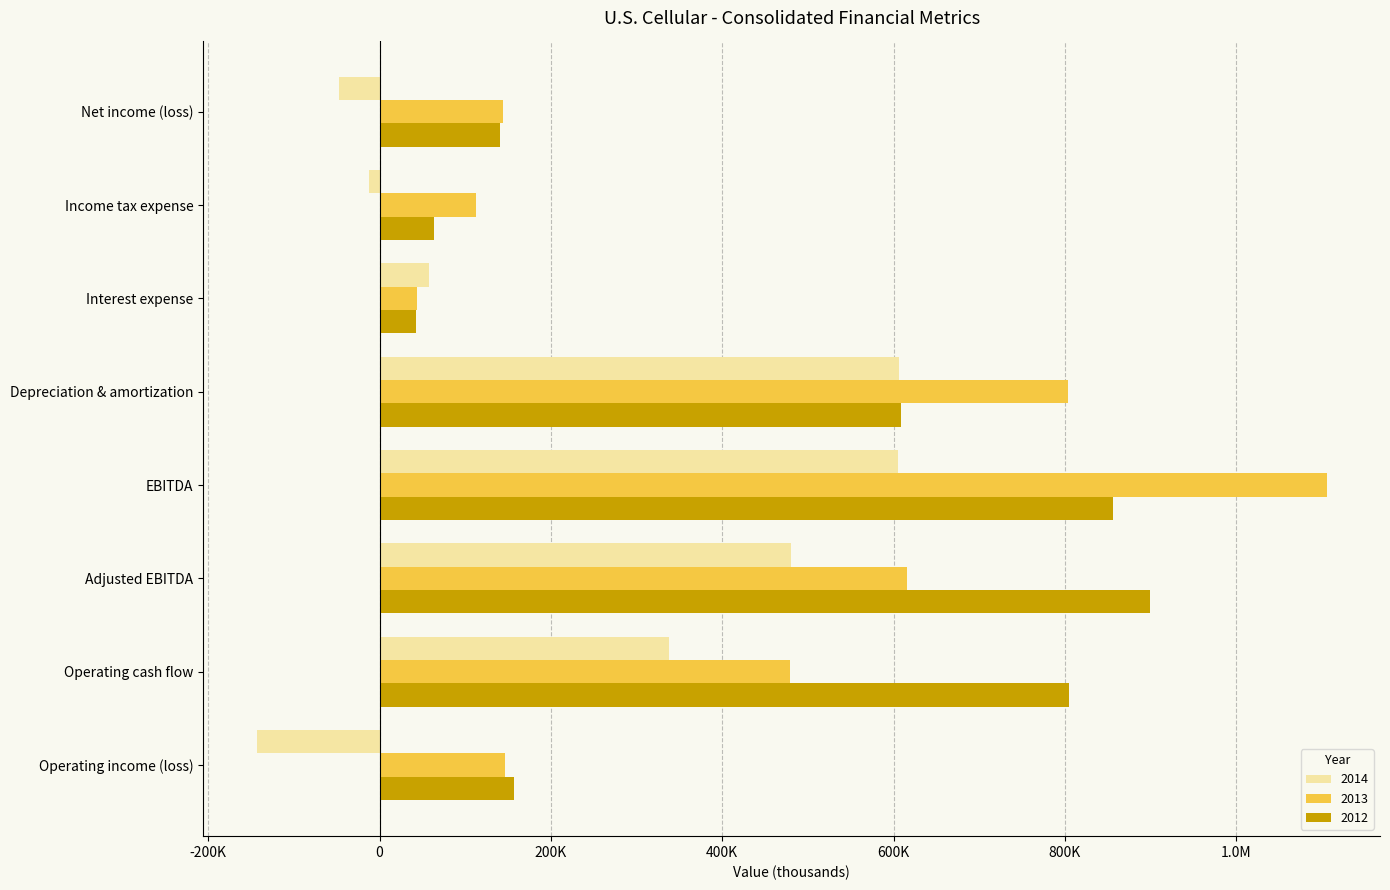

What are all the series names shown in the legend?

2014, 2013, 2012